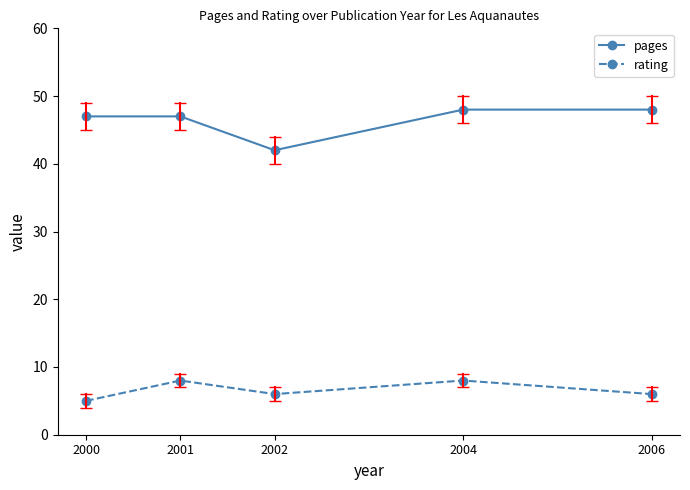

List the series in order of their peak value, lowest first.

rating, pages